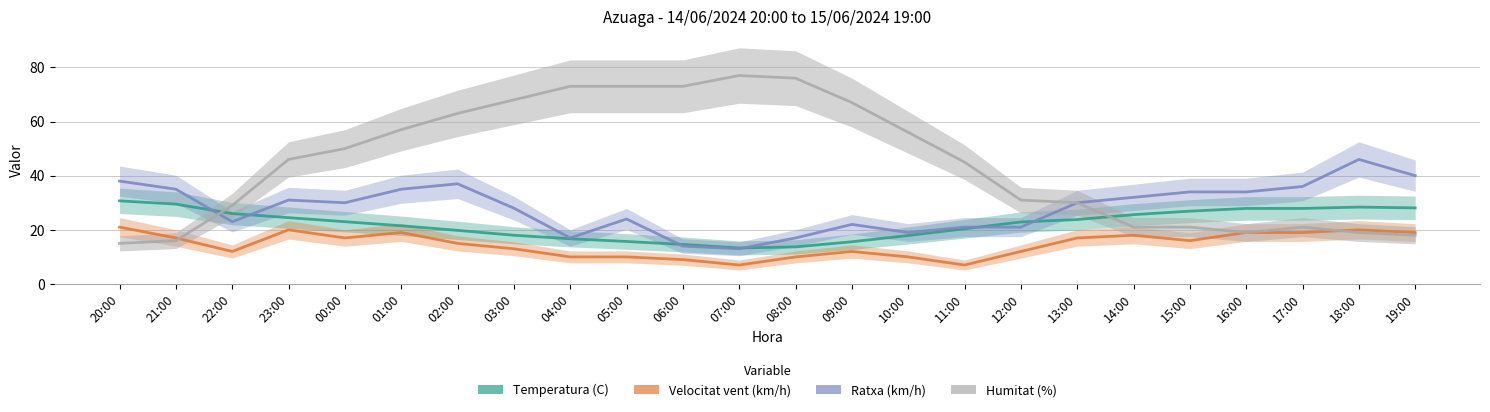

What is the spread (max minus min) of values at 10:00?

46.0